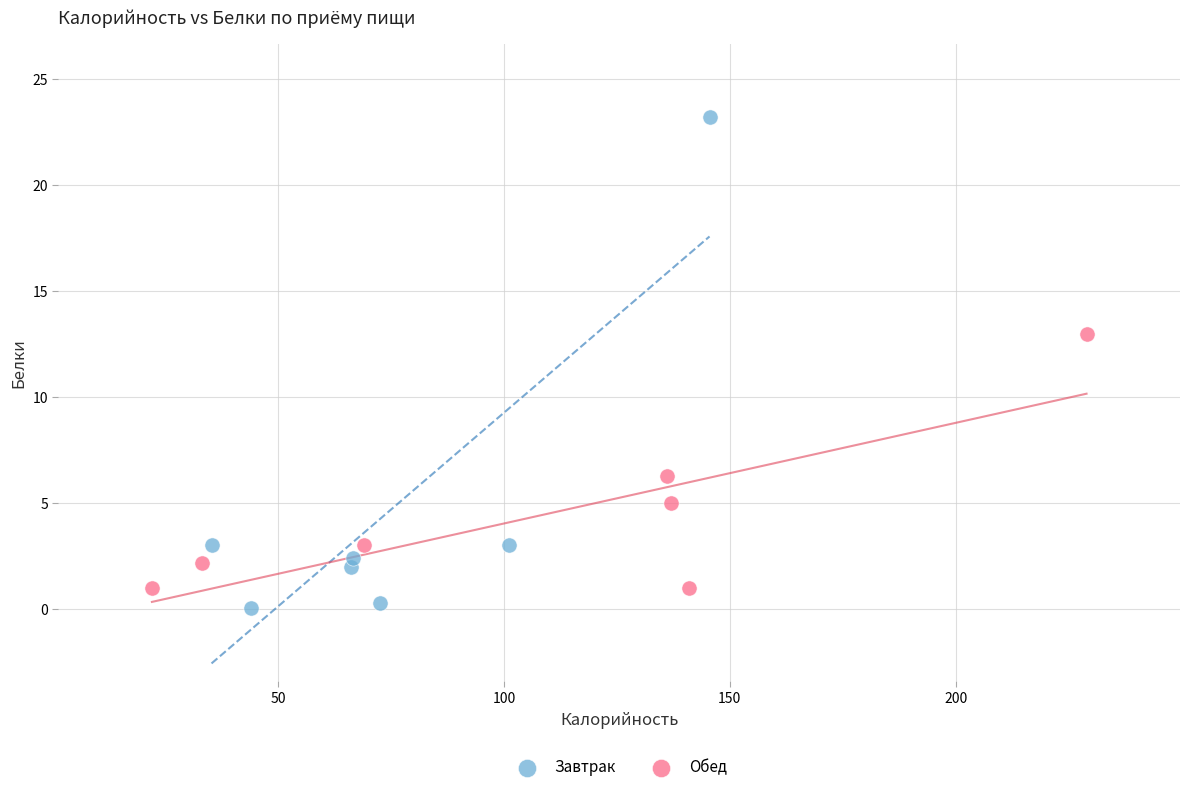

Which series contains the lowest Y value?

Завтрак